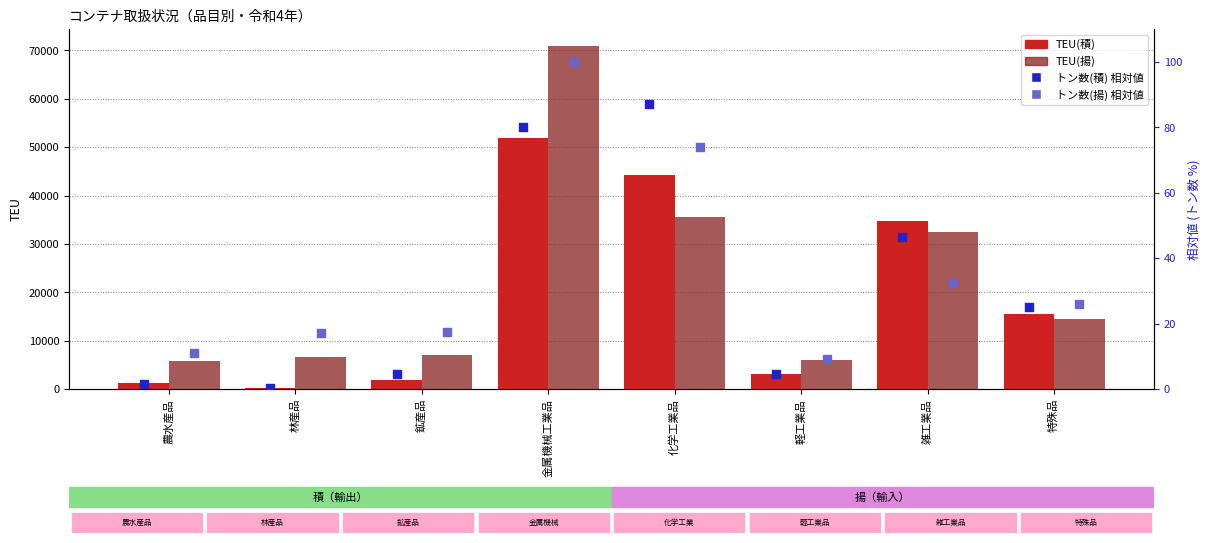

Which series has the largest Y range (max minus min)?

TEU(揚)